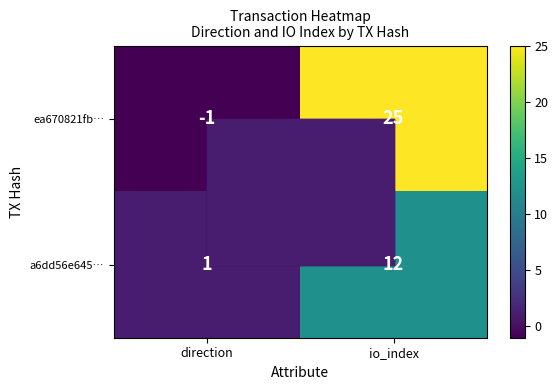

Which series has the largest total across all categories?

ea670821fb…